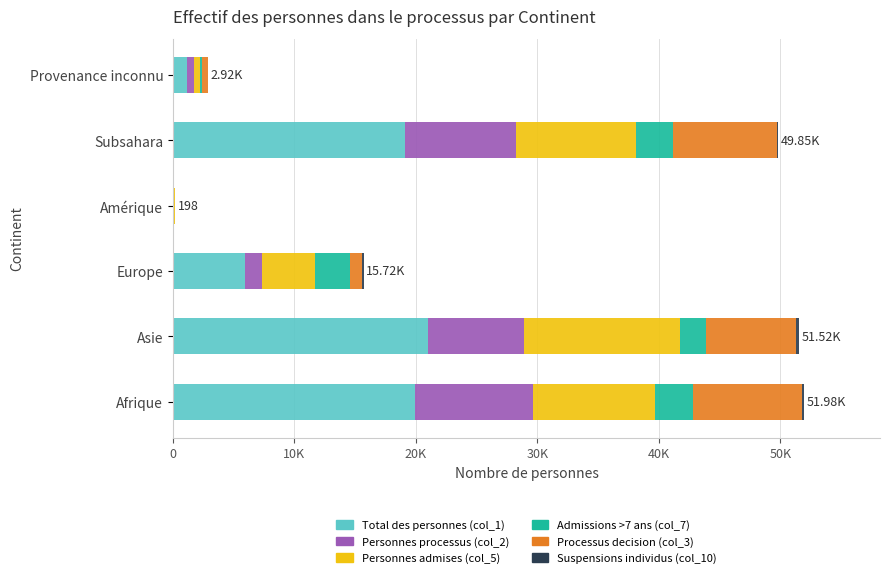

What are all the series names shown in the legend?

Total des personnes (col_1), Personnes processus (col_2), Personnes admises (col_5), Admissions >7 ans (col_7), Processus decision (col_3), Suspensions individus (col_10)